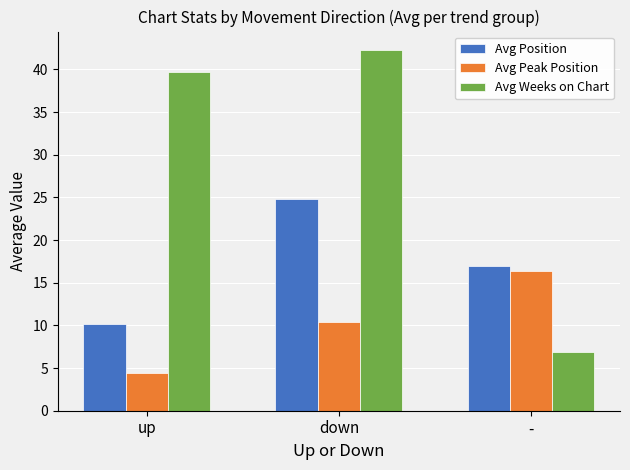

List the series in order of their overall mean, lowest first.

Avg Peak Position, Avg Position, Avg Weeks on Chart